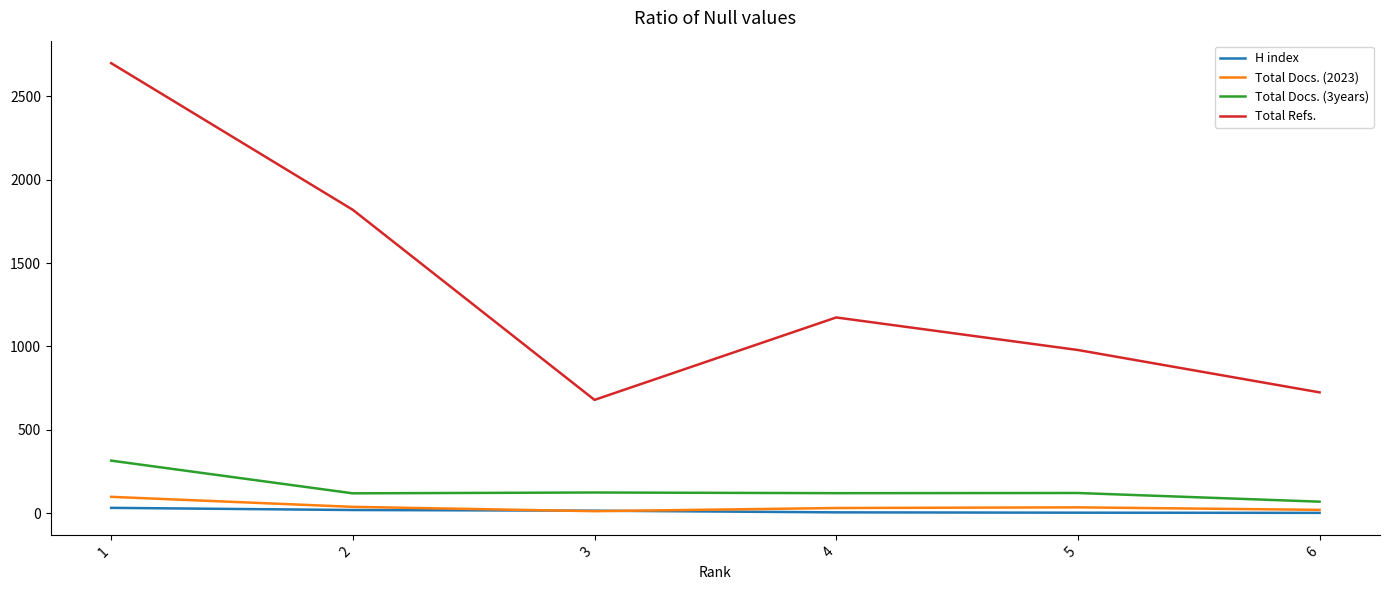

At which label does Total Docs. (3years) first exceed 122?

1